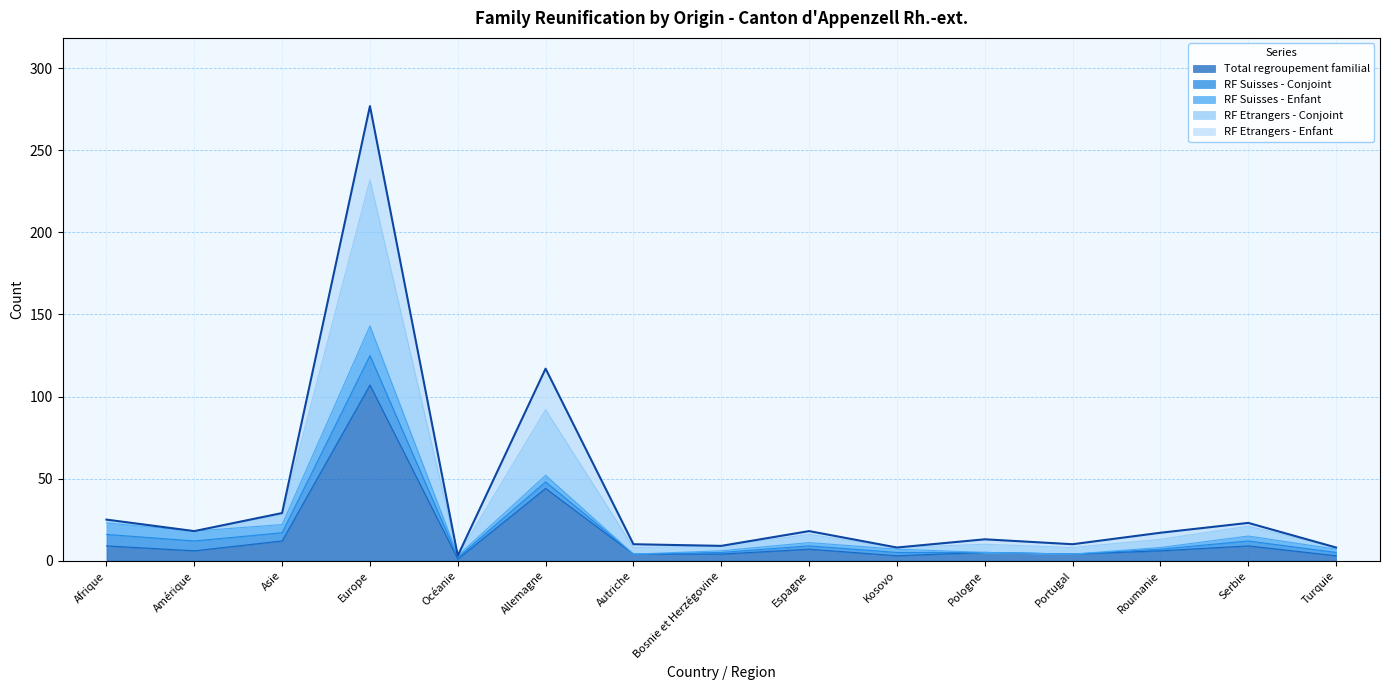

Does the chart display data point markers on the line(s)?

No